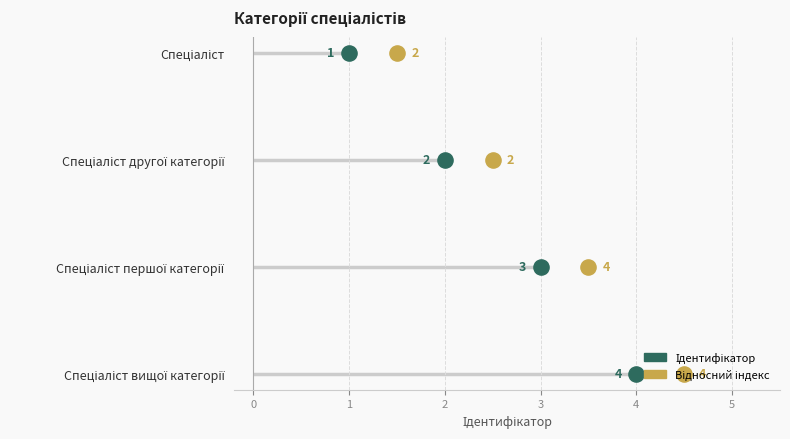

Which series reaches the minimum Y coordinate?

Ідентифікатор